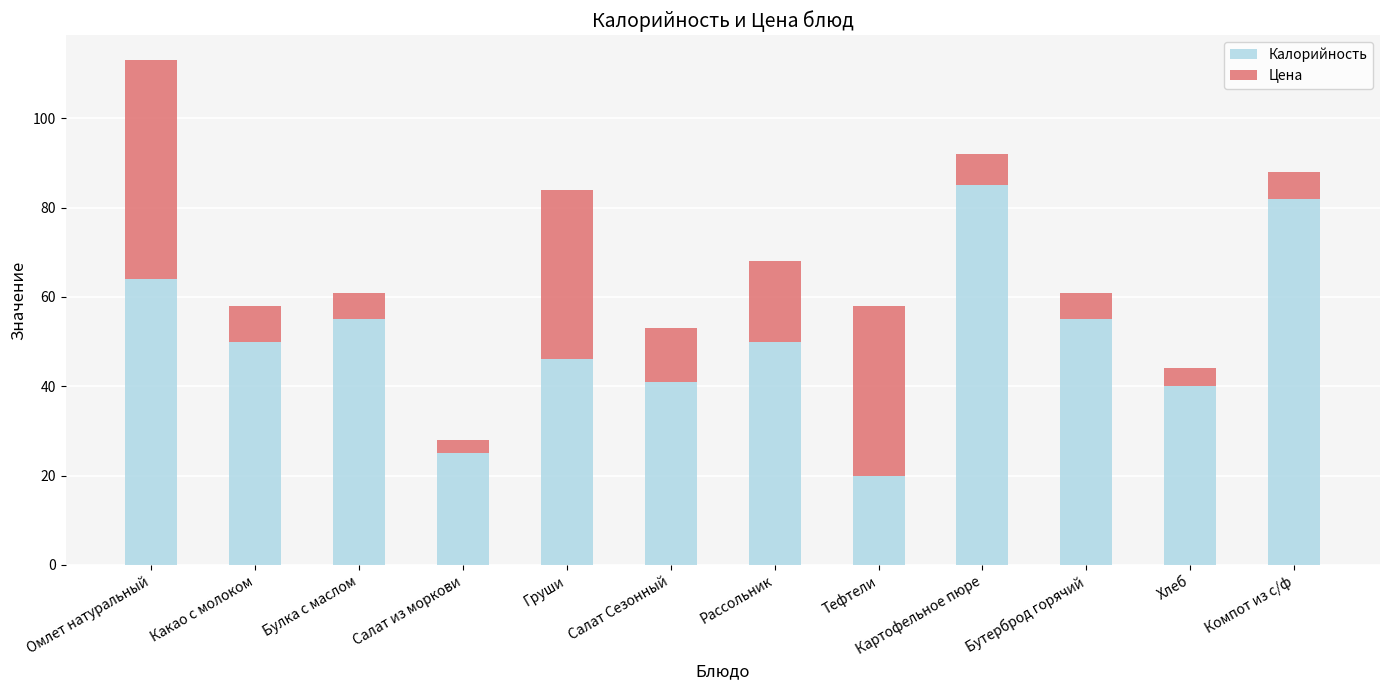

The Калорийность series shows 55 at Бутерброд горячий. True or false?

True